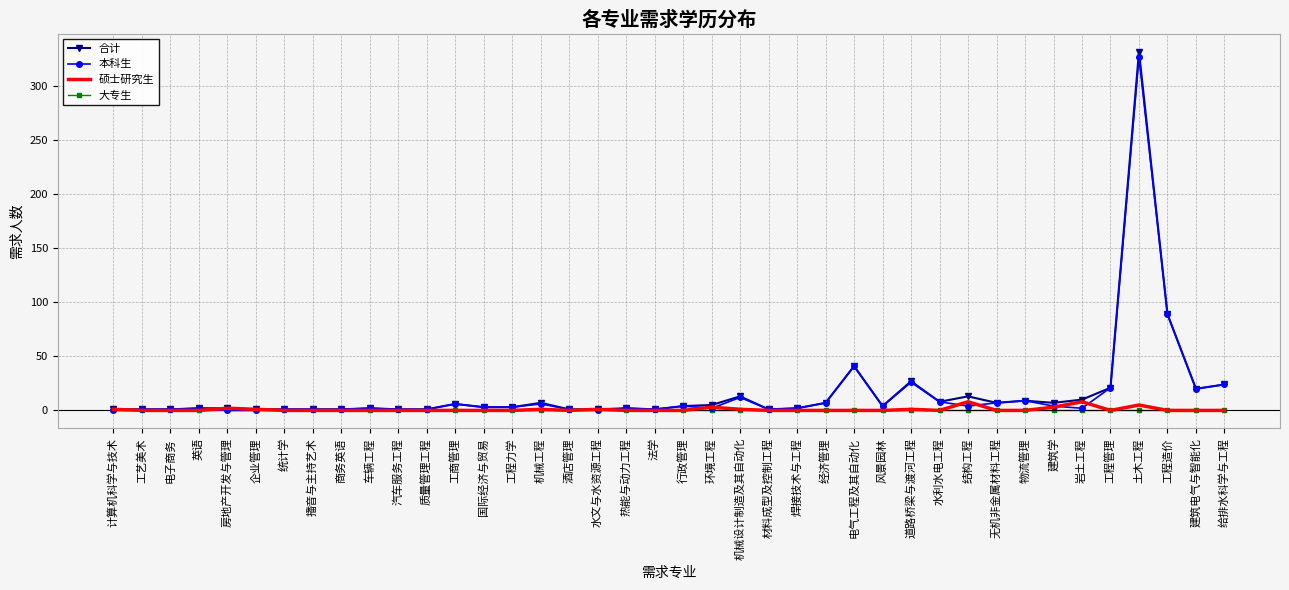

Which series has the largest range (max minus min)?

合计